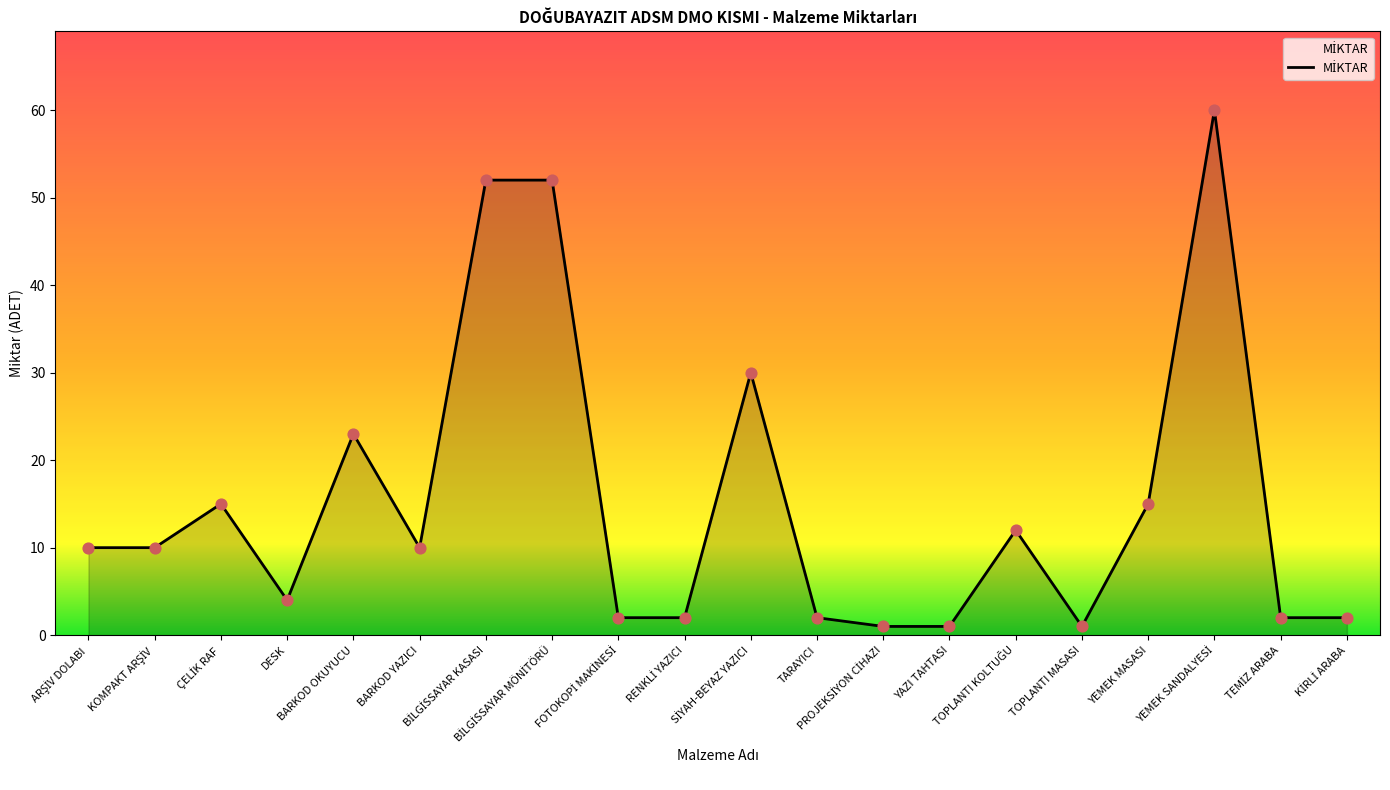

What is the difference between the maximum and minimum values?

59